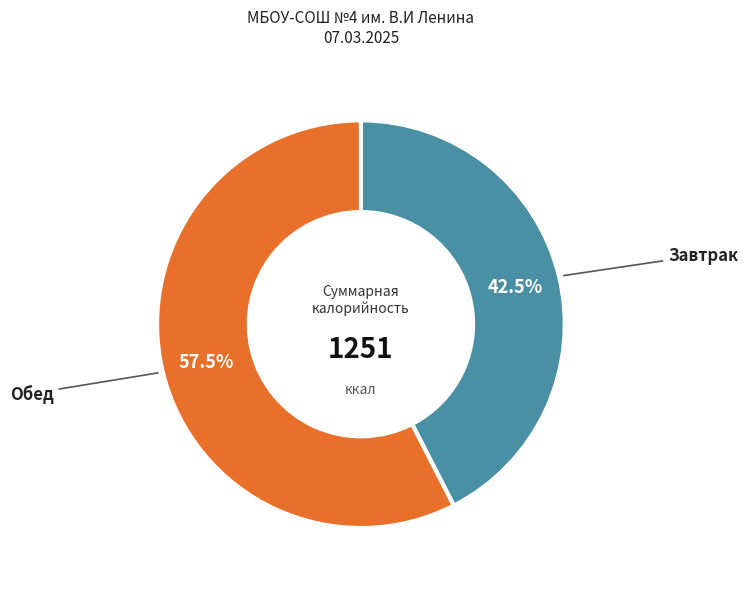

Count the number of slices in the pie.

2